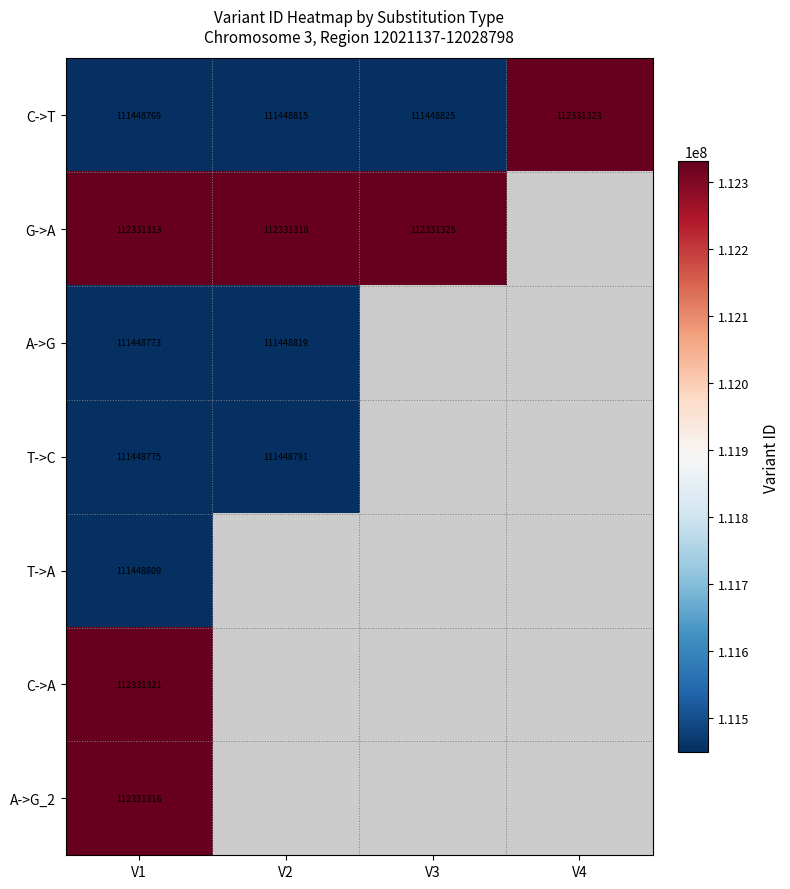

What is the sum of the G->A values at V1 and V2?

224662631